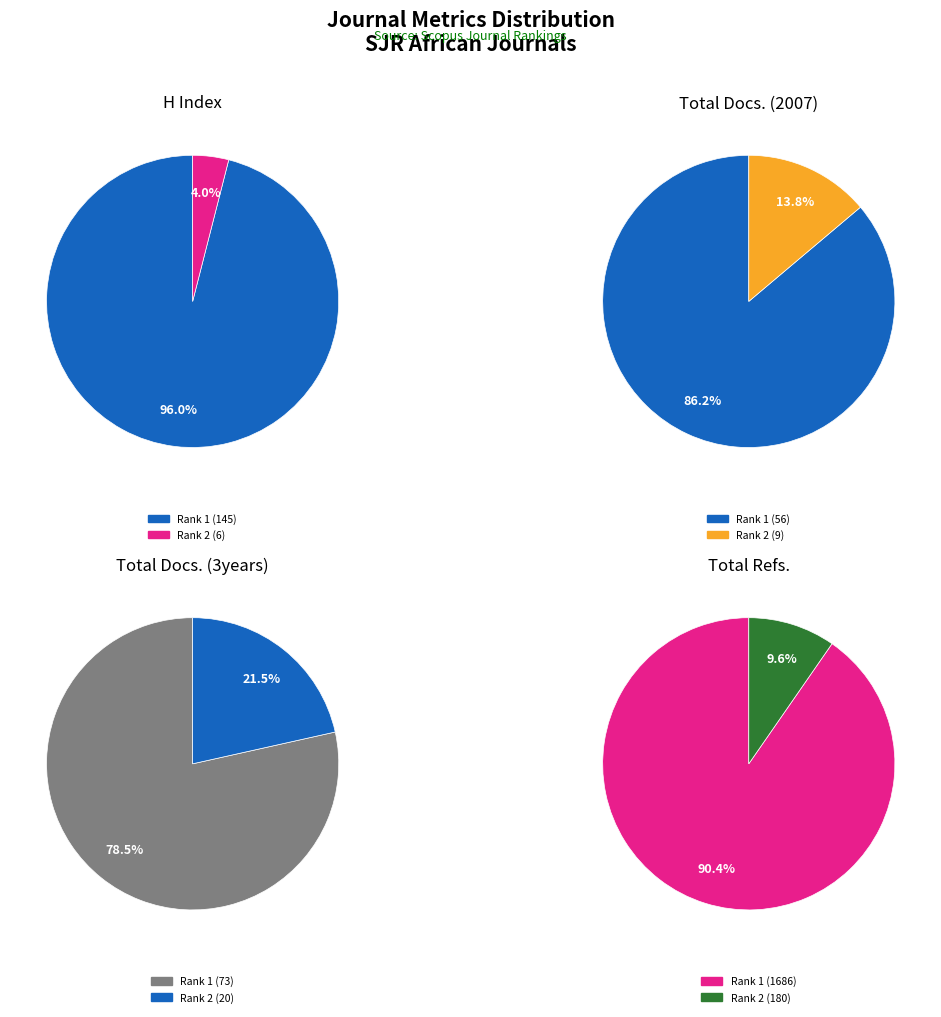

True or false: African Journal of Traditional (Rank 1) accounts for 96% of the total.

True